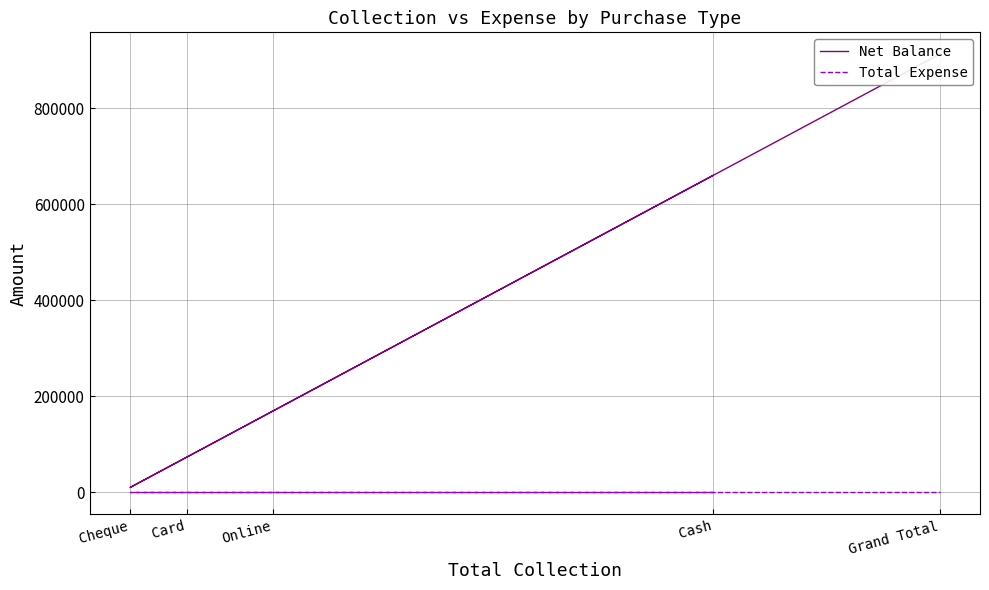

Which has a higher value, Card or Cheque?

Card